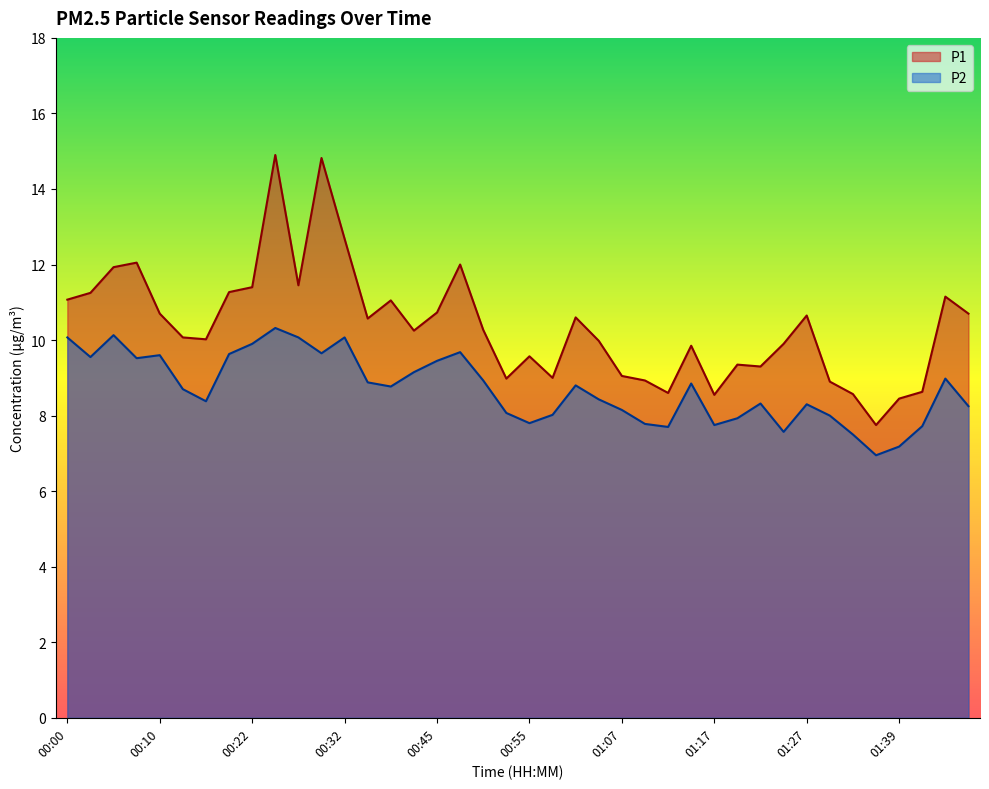

Between 00:30 and 01:34, which is larger?

00:30